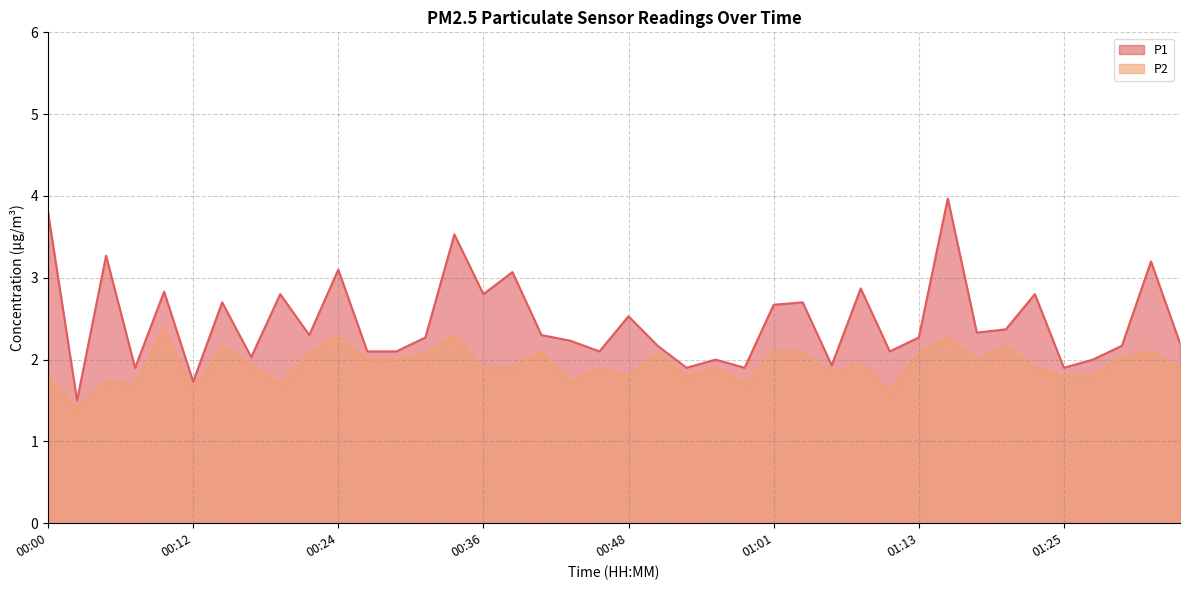

Read the P2 value at 01:01.

2.1